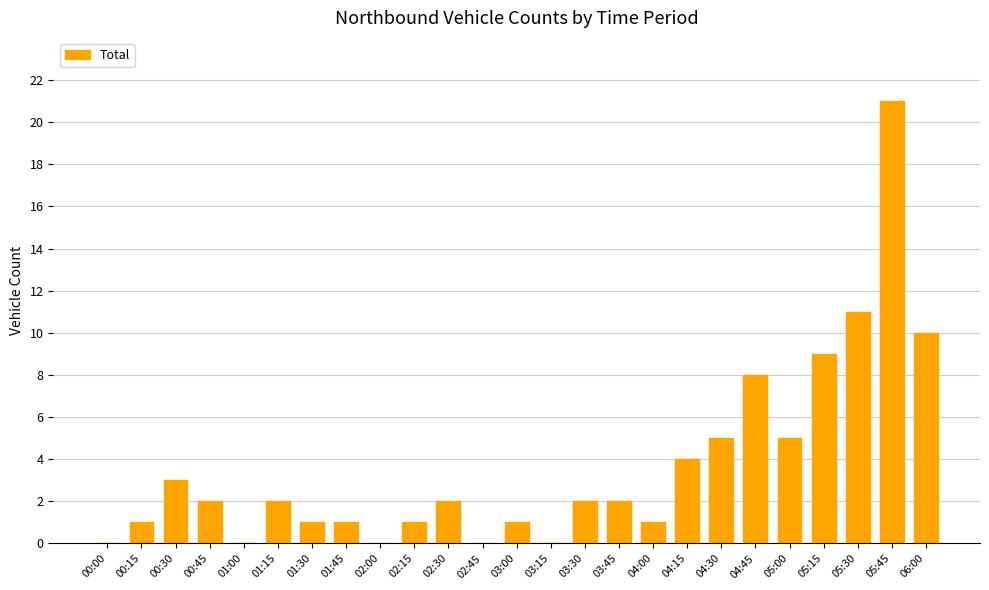

Reading left to right, what are all the values shown in this chart?

00:00=0	00:15=1	00:30=3	00:45=2	01:00=0	01:15=2	01:30=1	01:45=1	02:00=0	02:15=1	02:30=2	02:45=0	03:00=1	03:15=0	03:30=2	03:45=2	04:00=1	04:15=4	04:30=5	04:45=8	05:00=5	05:15=9	05:30=11	05:45=21	06:00=10